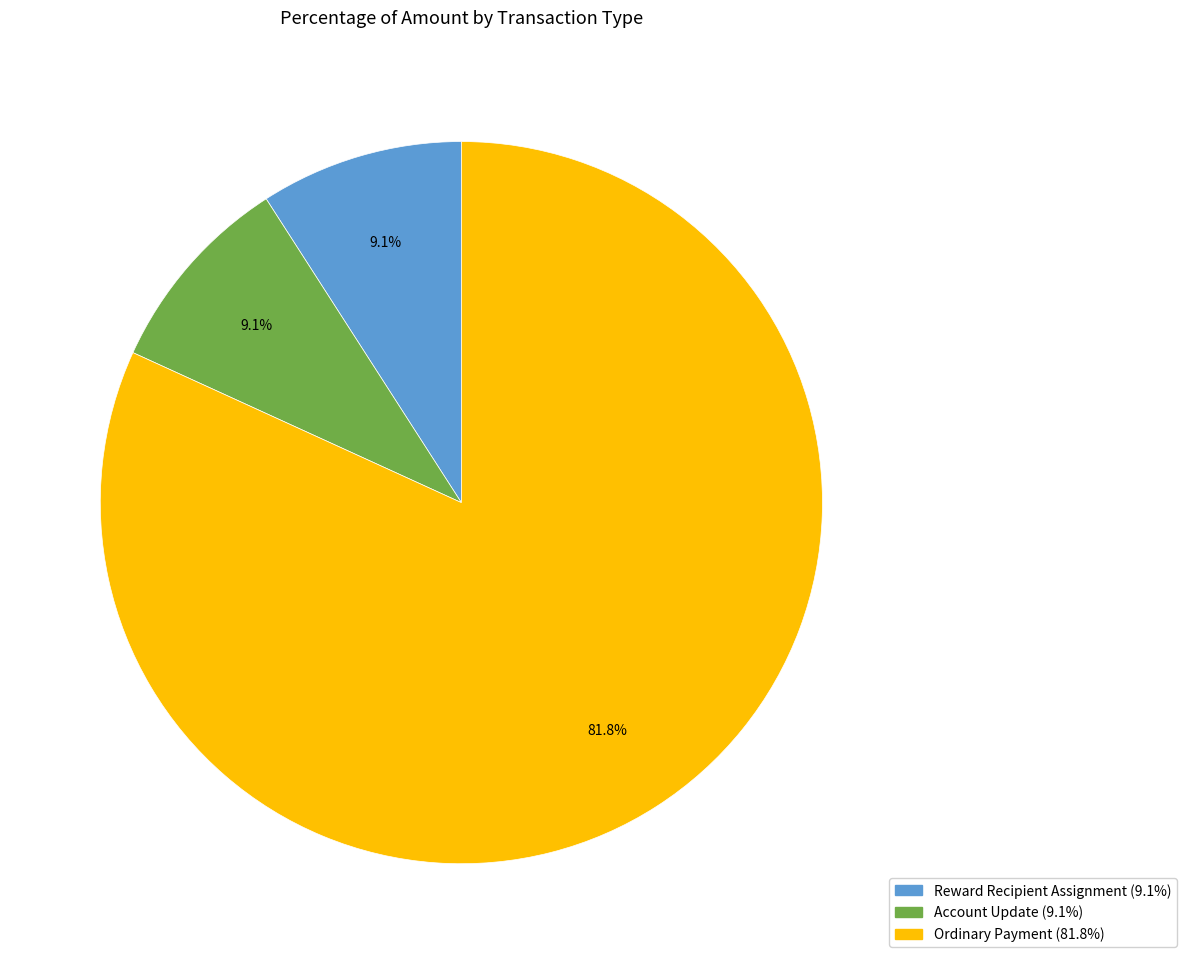

Which slice is the largest?

Ordinary Payment